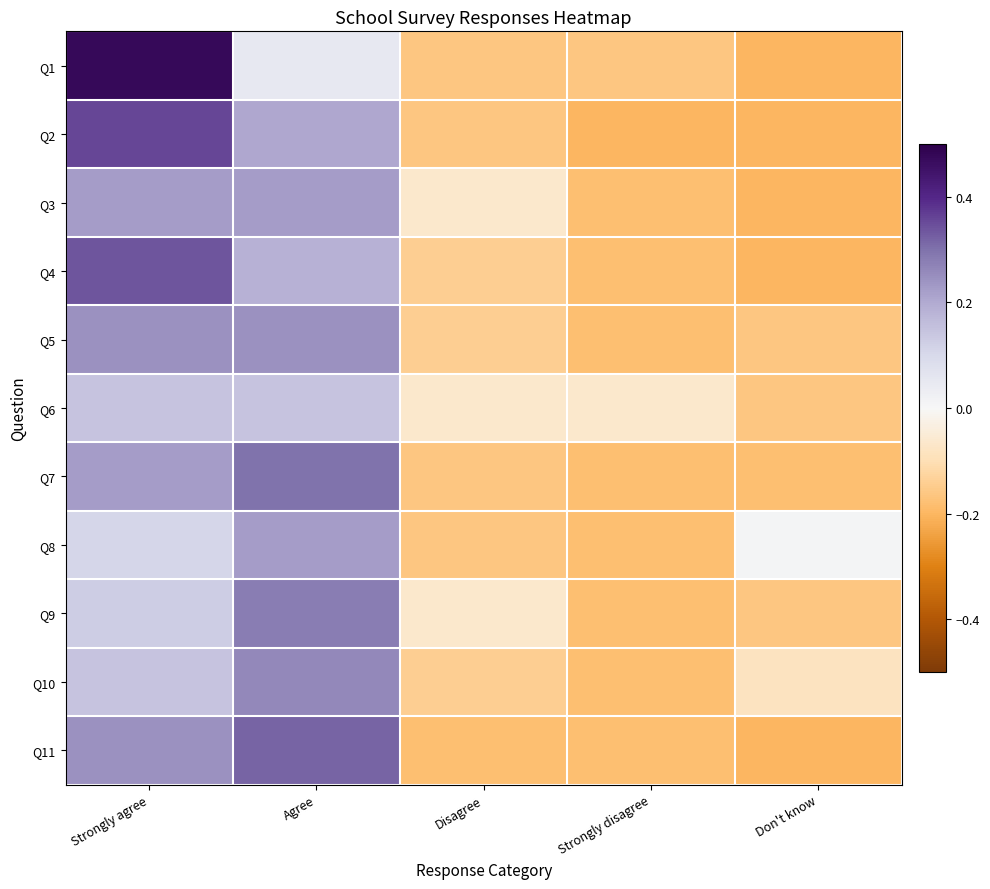

Reading left to right, transcribe all the data shown in this chart.

Q1: Strongly agree=0.5	Agree=0.0	Disagree=-0.2	Strongly disagree=-0.2	Don't know=-0.2
Q2: Strongly agree=0.4	Agree=0.2	Disagree=-0.2	Strongly disagree=-0.2	Don't know=-0.2
Q3: Strongly agree=0.2	Agree=0.2	Disagree=-0.1	Strongly disagree=-0.2	Don't know=-0.2
Q4: Strongly agree=0.3	Agree=0.2	Disagree=-0.1	Strongly disagree=-0.2	Don't know=-0.2
Q5: Strongly agree=0.2	Agree=0.2	Disagree=-0.1	Strongly disagree=-0.2	Don't know=-0.2
Q6: Strongly agree=0.1	Agree=0.1	Disagree=-0.1	Strongly disagree=-0.1	Don't know=-0.2
Q7: Strongly agree=0.2	Agree=0.3	Disagree=-0.2	Strongly disagree=-0.2	Don't know=-0.2
Q8: Strongly agree=0.1	Agree=0.2	Disagree=-0.2	Strongly disagree=-0.2	Don't know=0.0
Q9: Strongly agree=0.1	Agree=0.3	Disagree=-0.1	Strongly disagree=-0.2	Don't know=-0.2
Q10: Strongly agree=0.1	Agree=0.3	Disagree=-0.1	Strongly disagree=-0.2	Don't know=-0.1
Q11: Strongly agree=0.2	Agree=0.3	Disagree=-0.2	Strongly disagree=-0.2	Don't know=-0.2